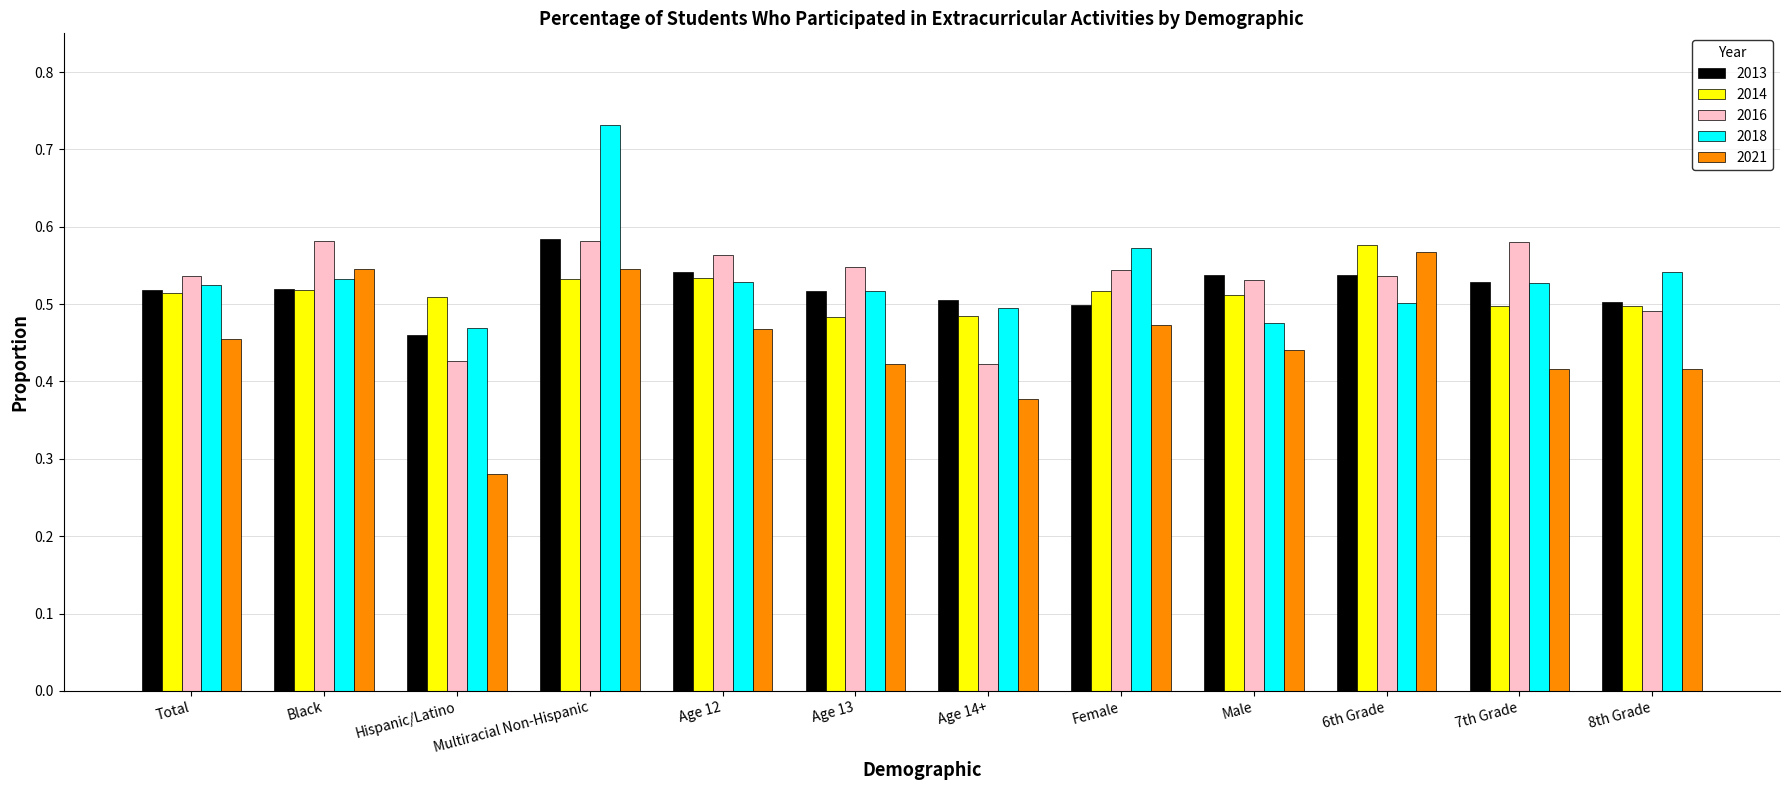

At which category does the chart reach its peak across all series?

Multiracial Non-Hispanic